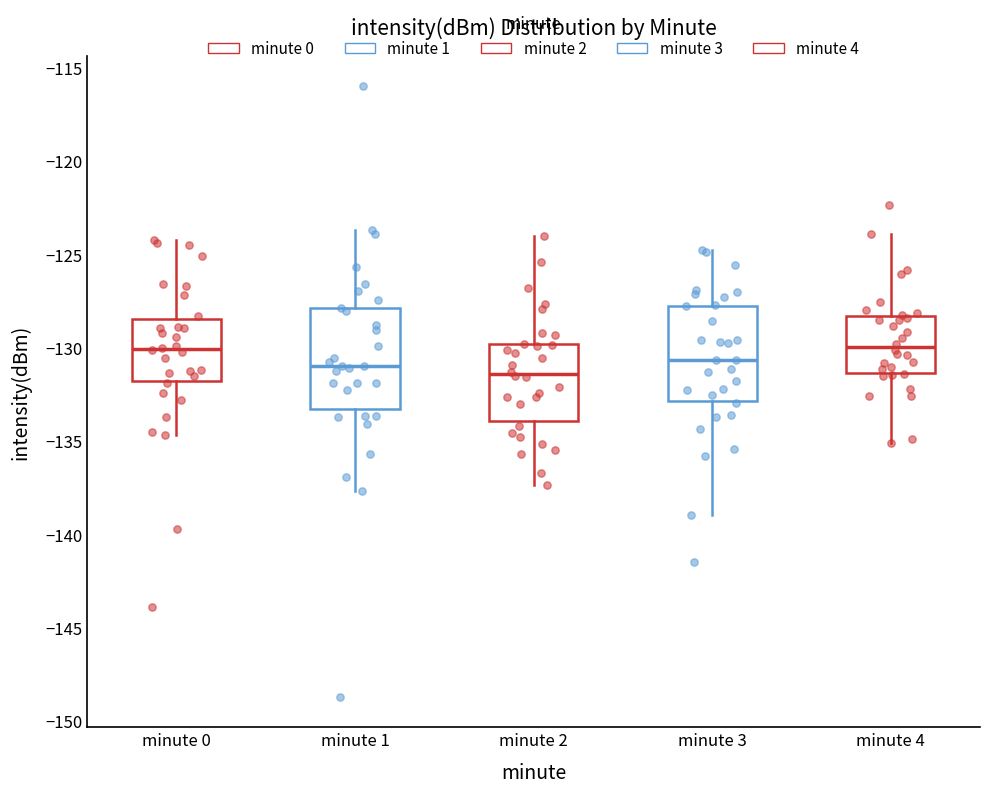

Reading left to right, transcribe this box plot: for each box, give where its median line is, the range the box spans, and where its two whiskers end, as read against the y-axis. The values are not printed on the chart, so give them approximately, as read against the axis.

minute 0: median -130.0, box -132.0 to -128.5, whiskers -134.5 to -124.0
minute 1: median -131.0, box -133.5 to -128.0, whiskers -137.5 to -123.5
minute 2: median -131.5, box -134.0 to -130.0, whiskers -137.5 to -124.0
minute 3: median -130.5, box -133.0 to -127.5, whiskers -139.0 to -124.5
minute 4: median -130.0, box -131.5 to -128.5, whiskers -135.0 to -124.0